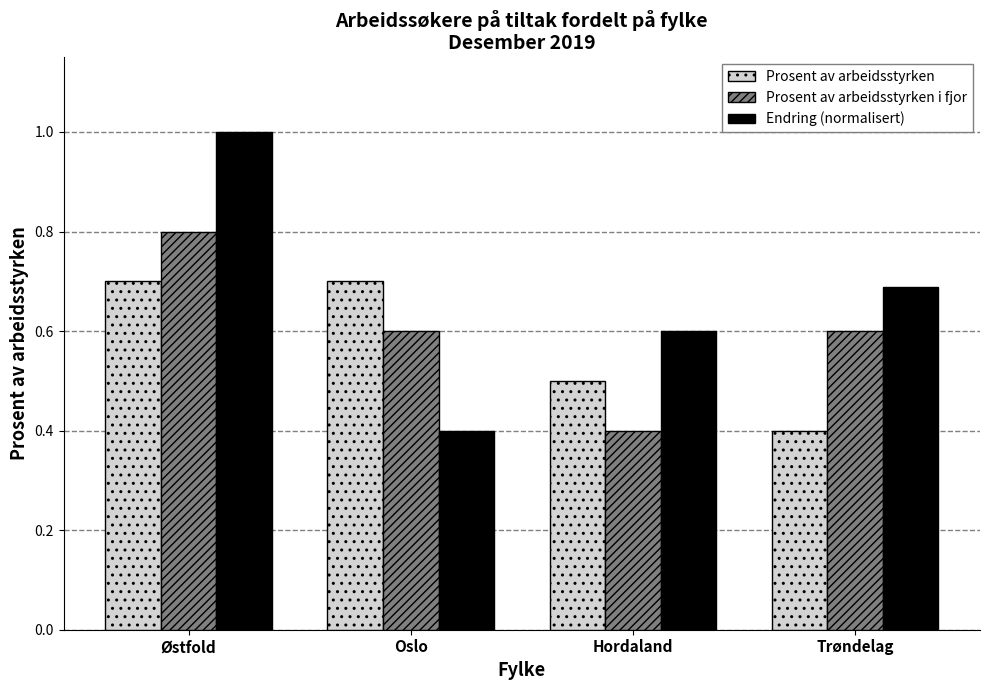

Rank the categories by Endring (normalisert) value from highest to lowest.

Østfold, Trøndelag, Hordaland, Oslo